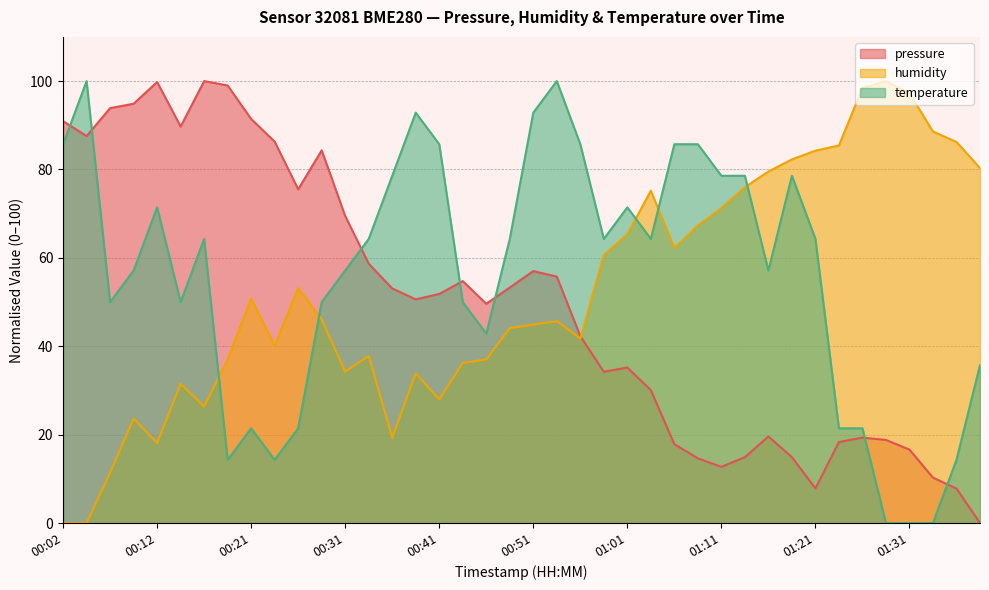

Which series has the largest range (max minus min)?

pressure